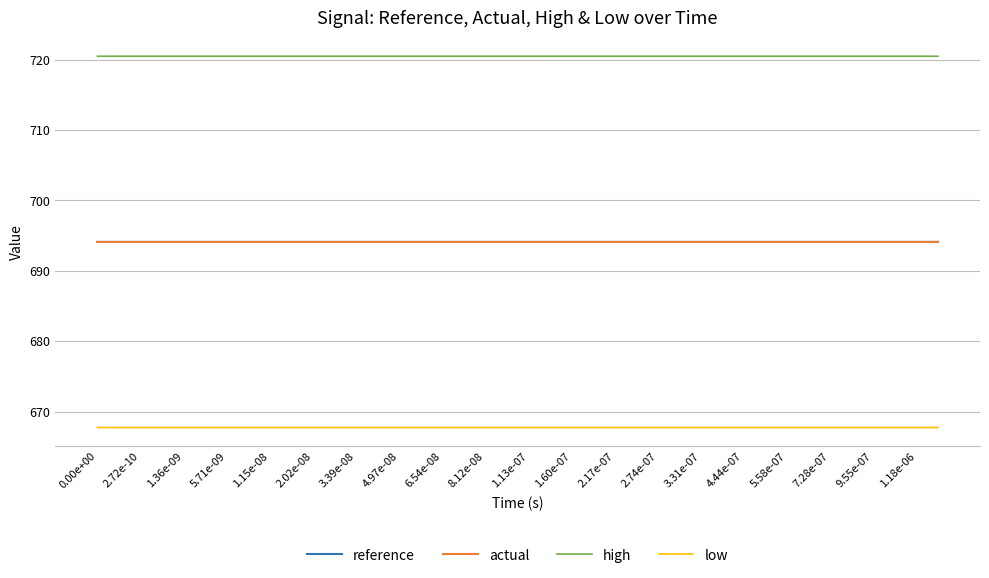

What is the minimum value shown in the chart?

667.7